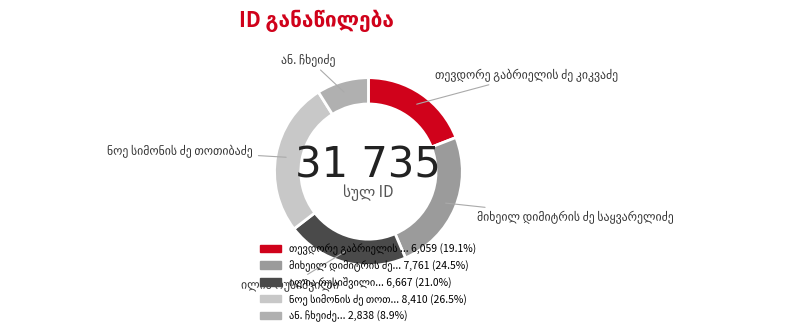

How many slices are in this pie chart?

5